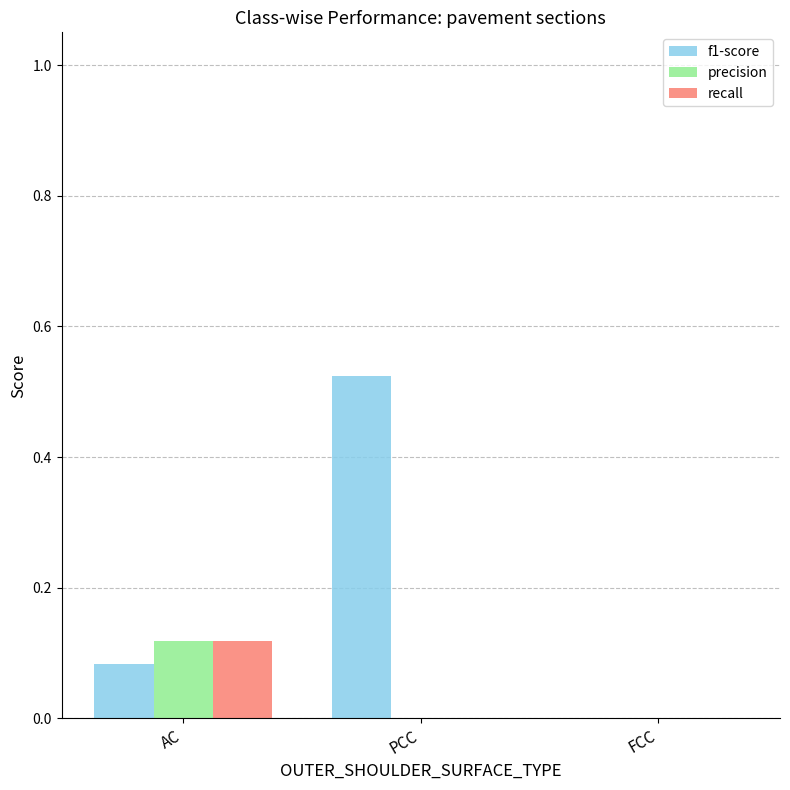

Which series changed the most between AC and PCC?

f1-score